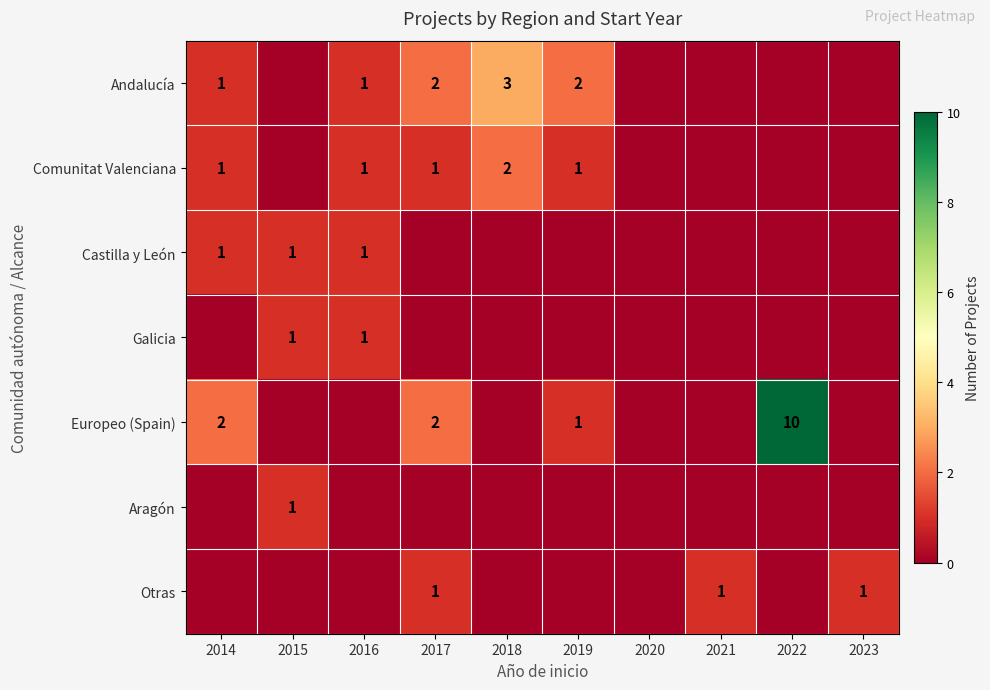

The Europeo (Spain) series shows 1 at 2019. True or false?

True